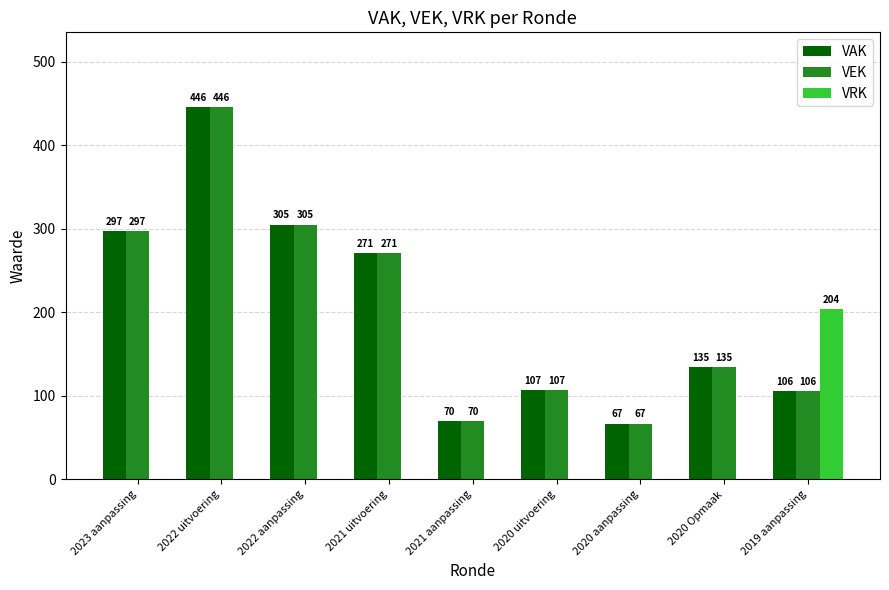

What is the maximum value for VAK?

446